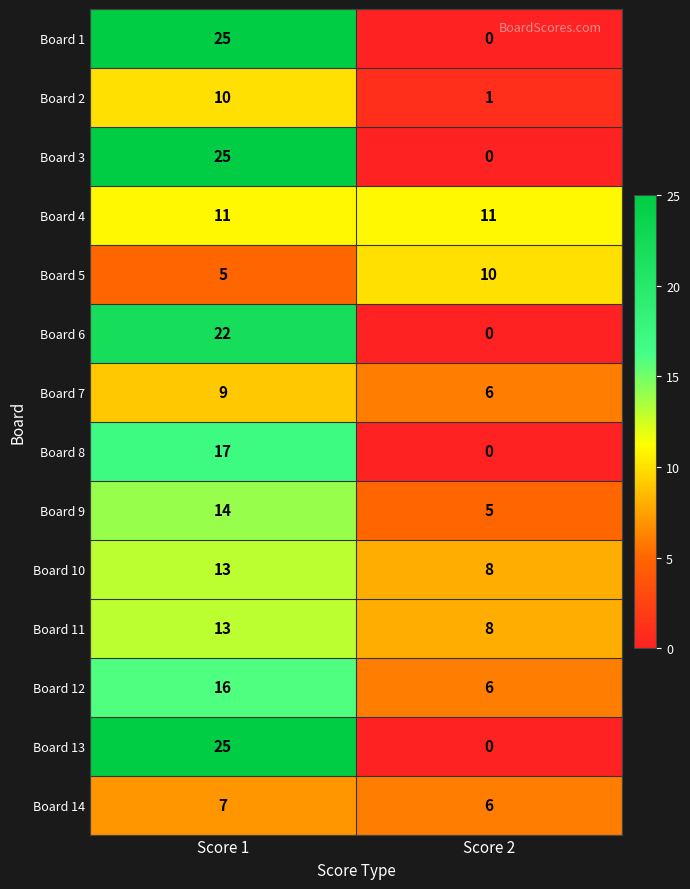

What is the total value across all series at Score 1?

212